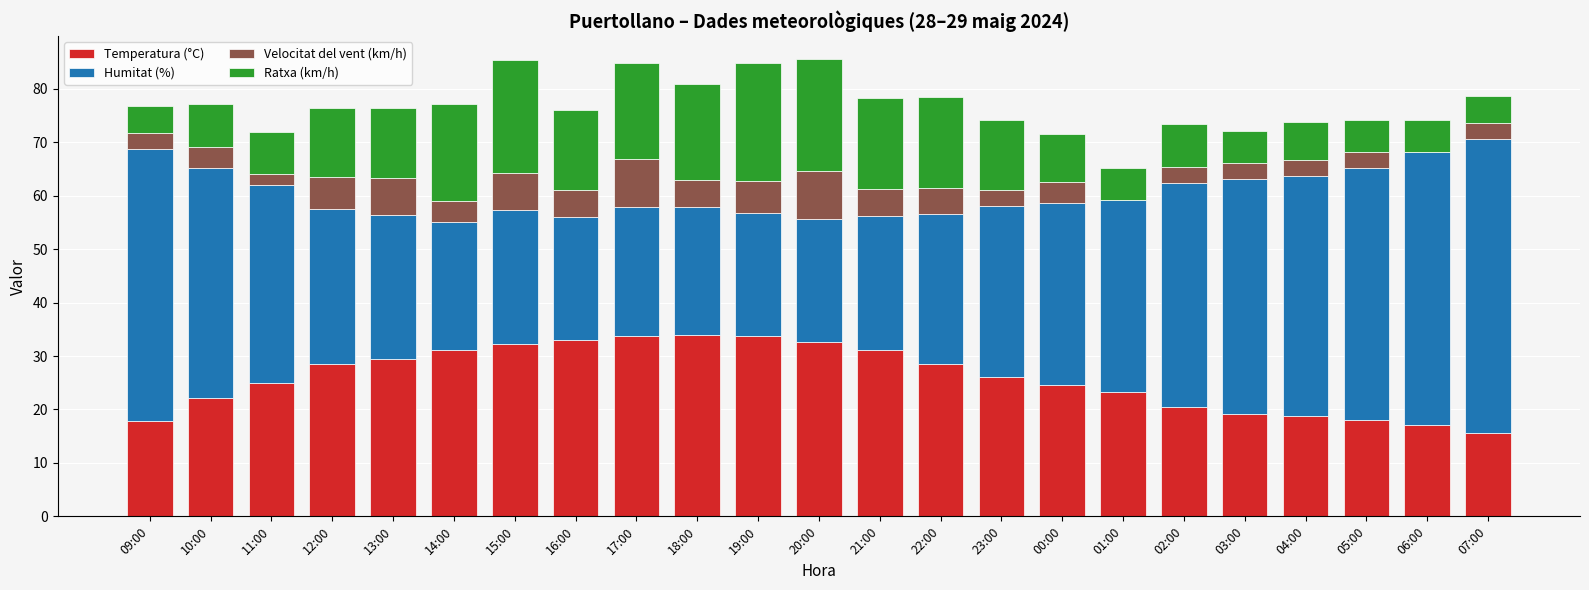

What is the maximum value for Temperatura (°C)?

33.9